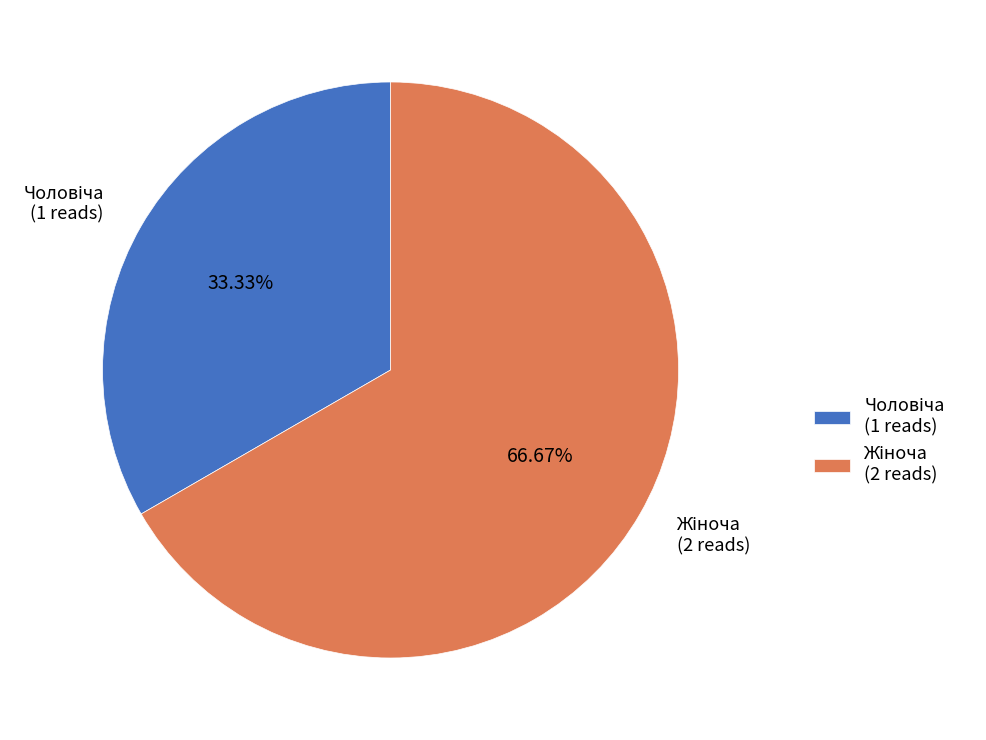

Is there a majority slice in this chart?

Yes